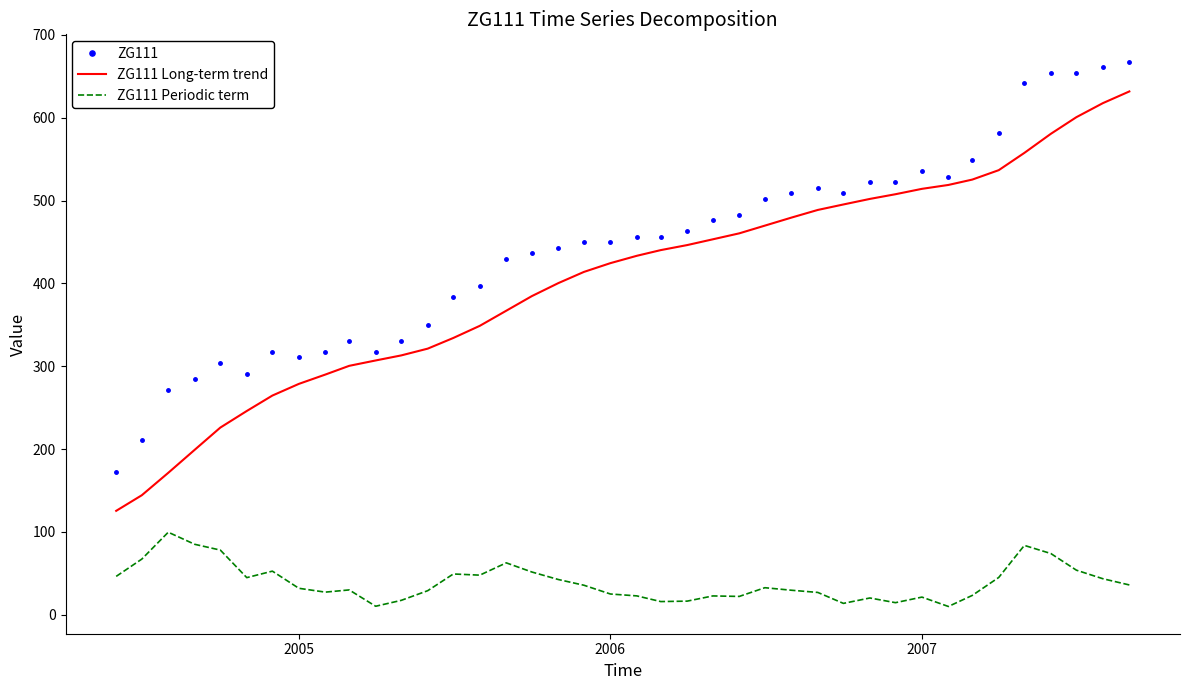

True or false: ZG111 Periodic term and ZG111 Long-term trend cross at least once.

False